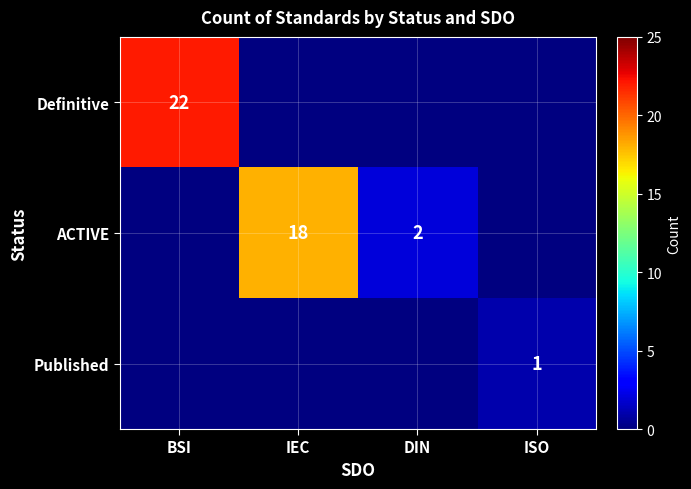

What is the greatest value displayed?

22.0